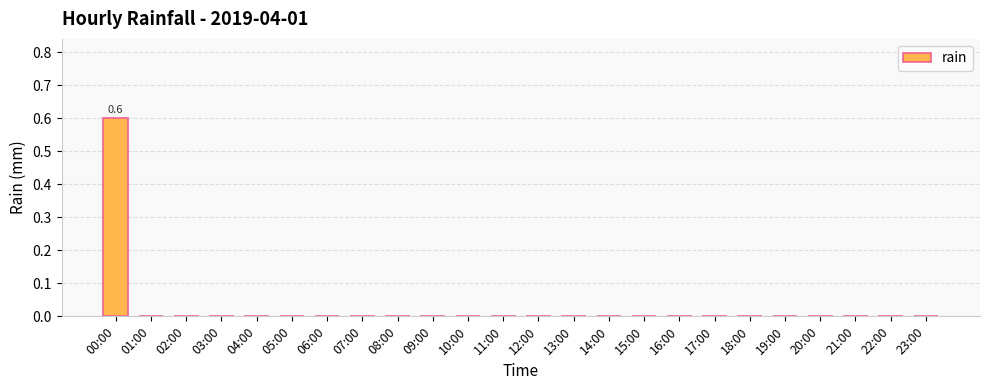

Are the bars horizontal?

No